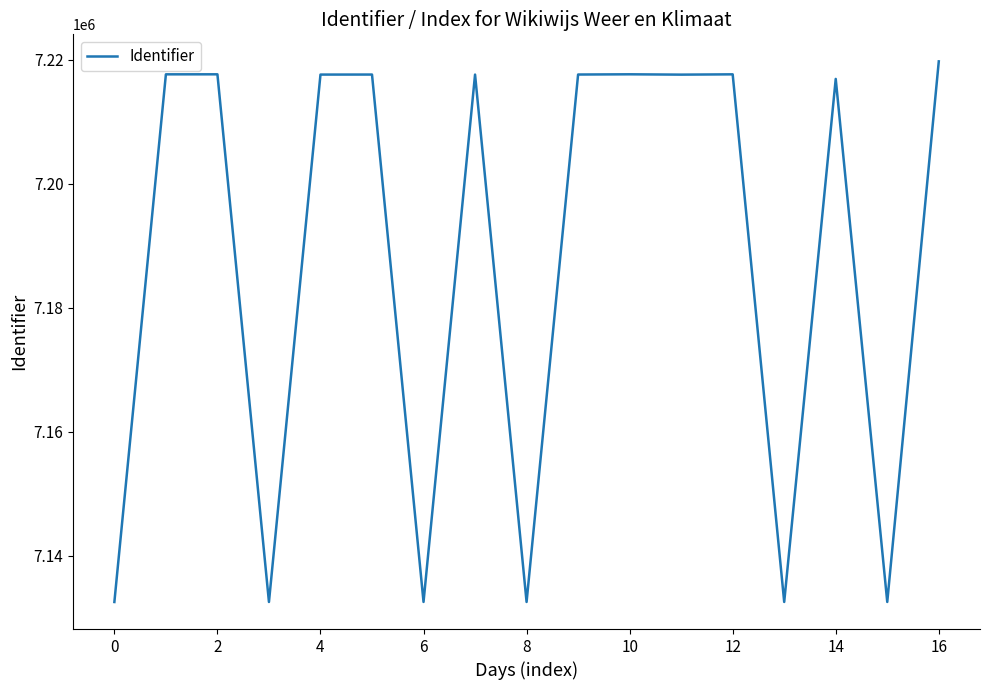

What is the maximum value shown in the chart?

7219733